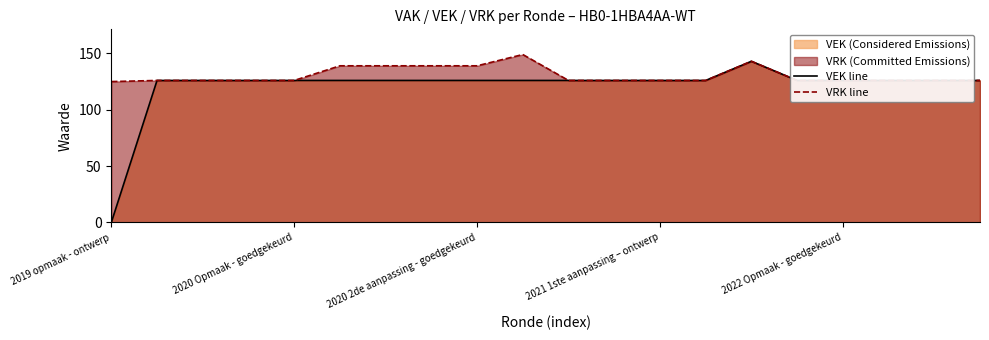

What is the maximum value for VEK line?

143